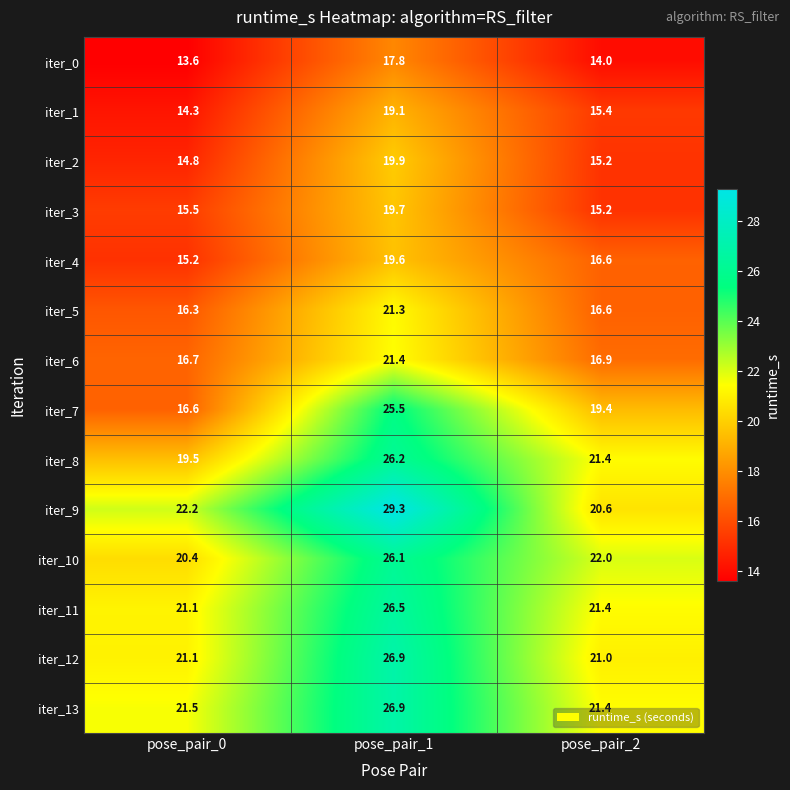

What is the minimum value shown in the chart?

13.6